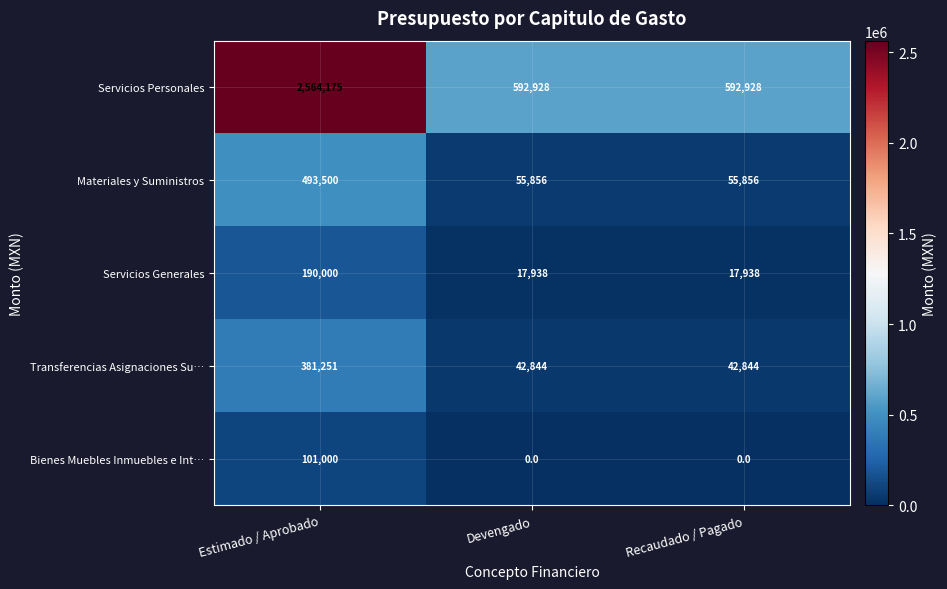

How many Materiales y Suministros values are between 55856 and 493500?

3